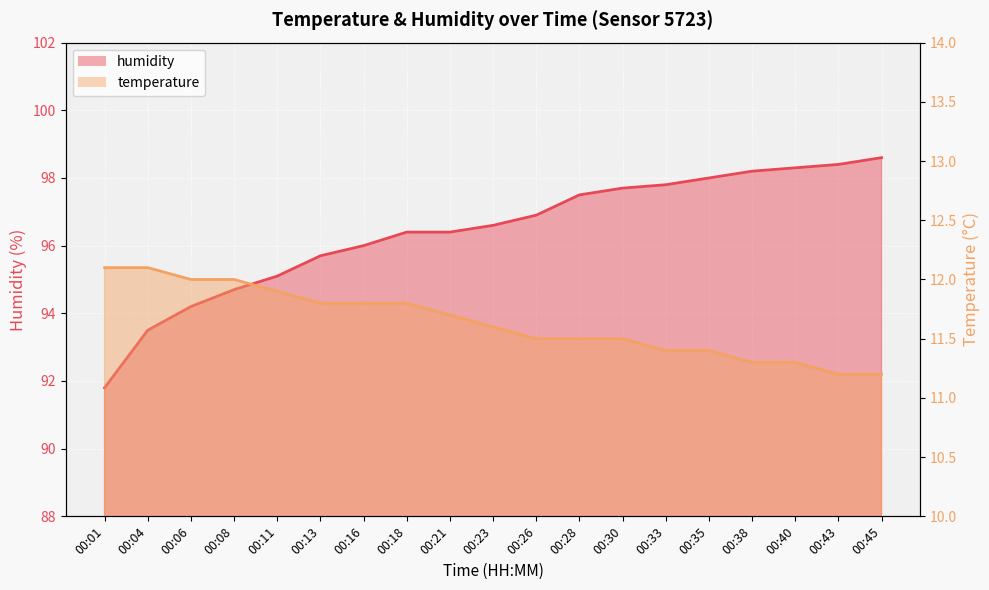

Reading right to left, transcribe all the data shown in this chart.

temperature: 00:45=11.2	00:43=11.2	00:40=11.3	00:38=11.3	00:35=11.4	00:33=11.4	00:30=11.5	00:28=11.5	00:26=11.5	00:23=11.6	00:21=11.7	00:18=11.8	00:16=11.8	00:13=11.8	00:11=11.9	00:08=12.0	00:06=12.0	00:04=12.1	00:01=12.1
humidity: 00:45=98.6	00:43=98.4	00:40=98.3	00:38=98.2	00:35=98.0	00:33=97.8	00:30=97.7	00:28=97.5	00:26=96.9	00:23=96.6	00:21=96.4	00:18=96.4	00:16=96.0	00:13=95.7	00:11=95.1	00:08=94.7	00:06=94.2	00:04=93.5	00:01=91.8